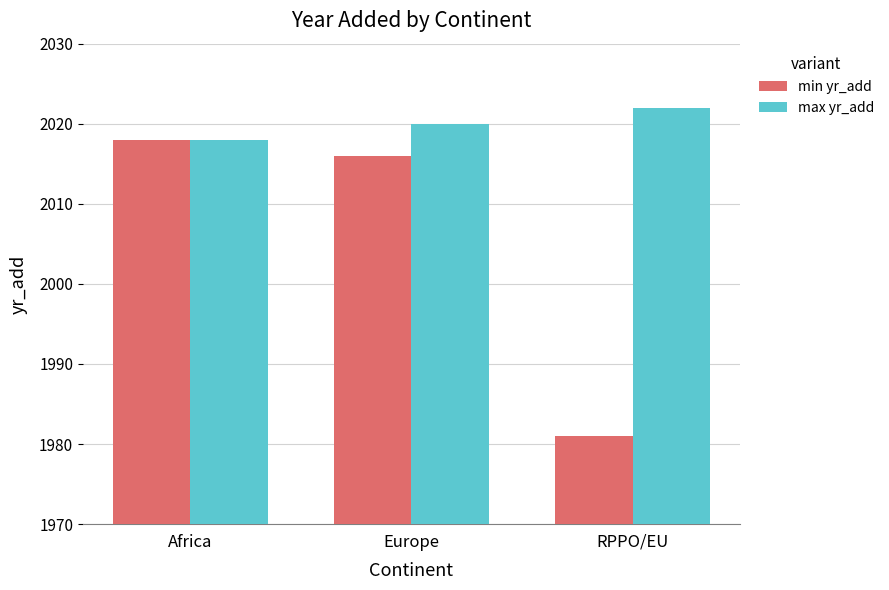

What position from the left is Europe?

2